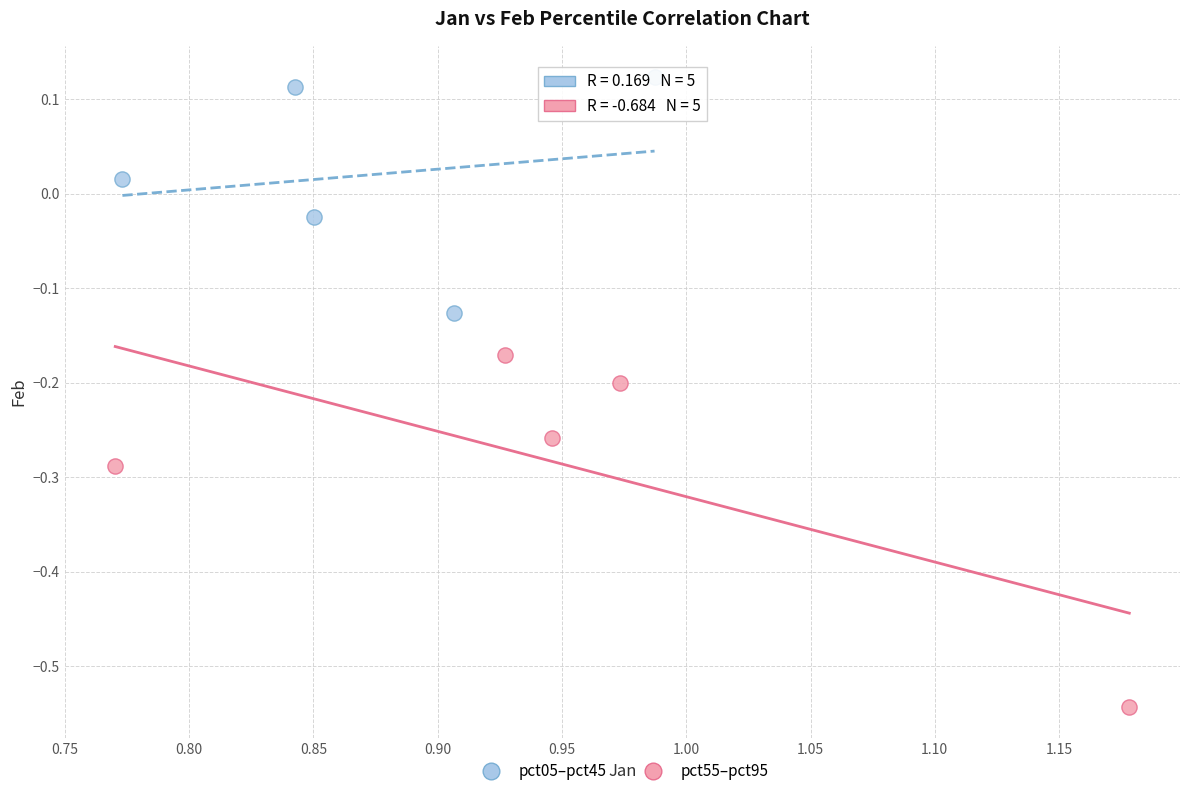

Which series contains the lowest Y value?

pct55–pct95